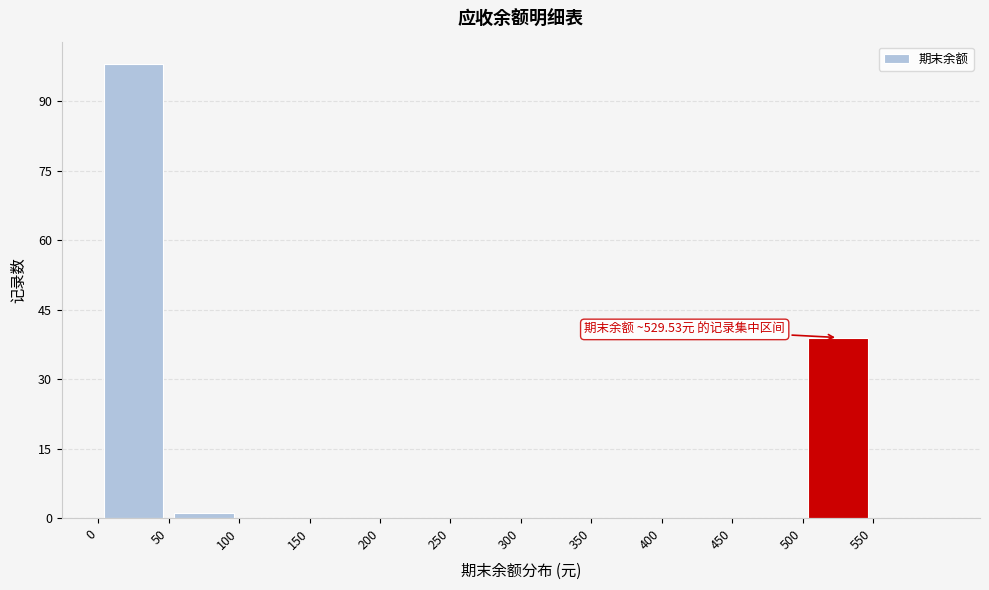

Which range on the x-axis has the tallest bar?

0 to 50